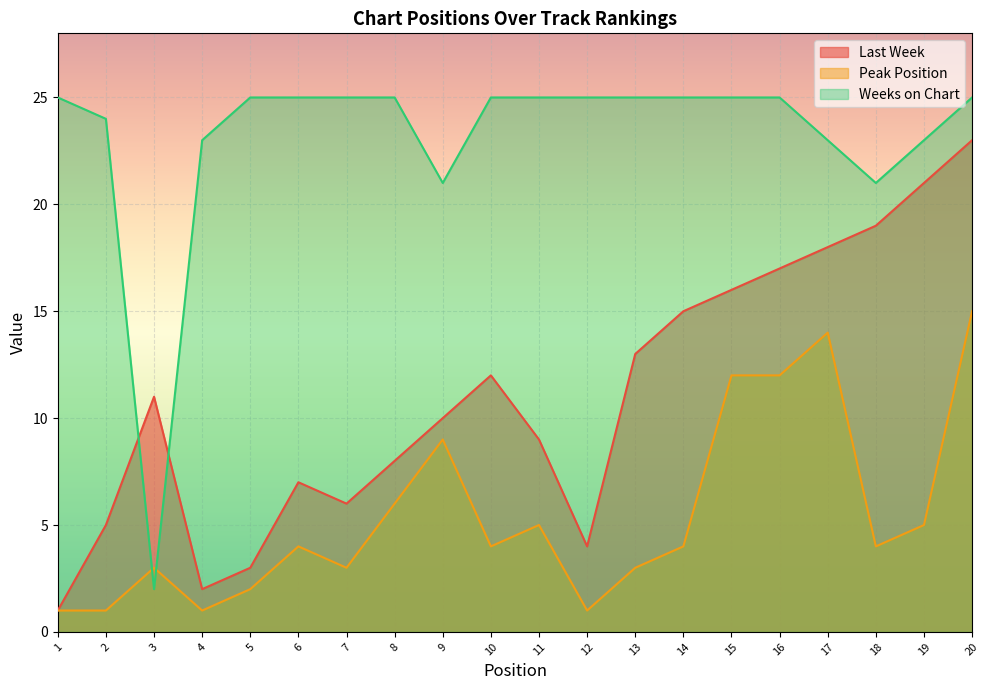

How many lines are shown in the chart?

3